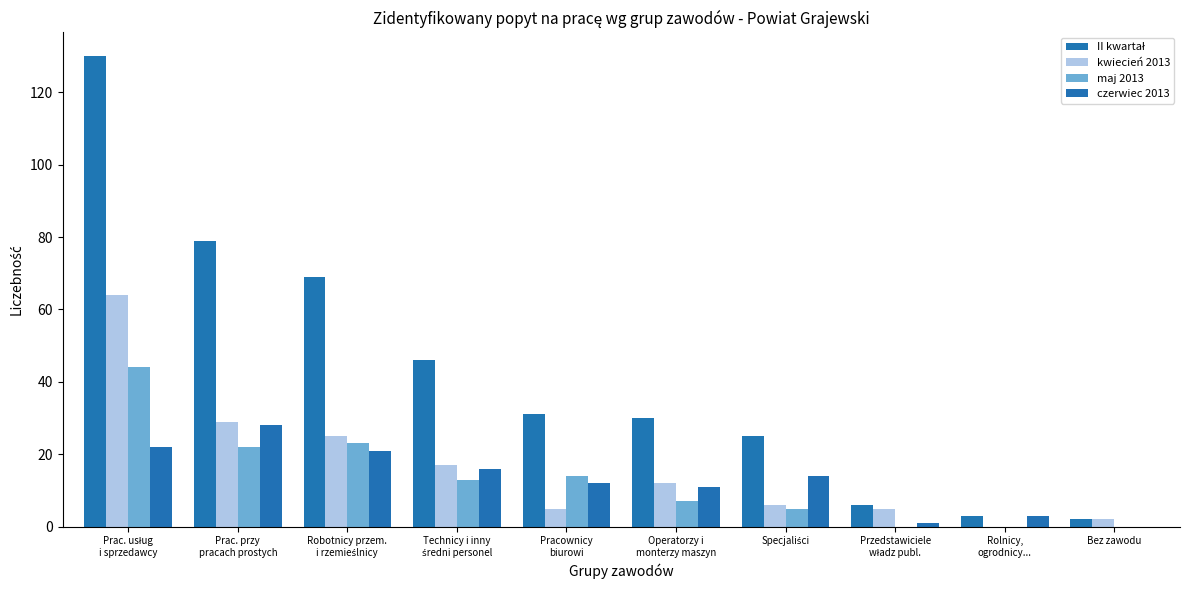

What value does the kwiecień 2013 series have at Prac. usług
i sprzedawcy, to the nearest 10?

60